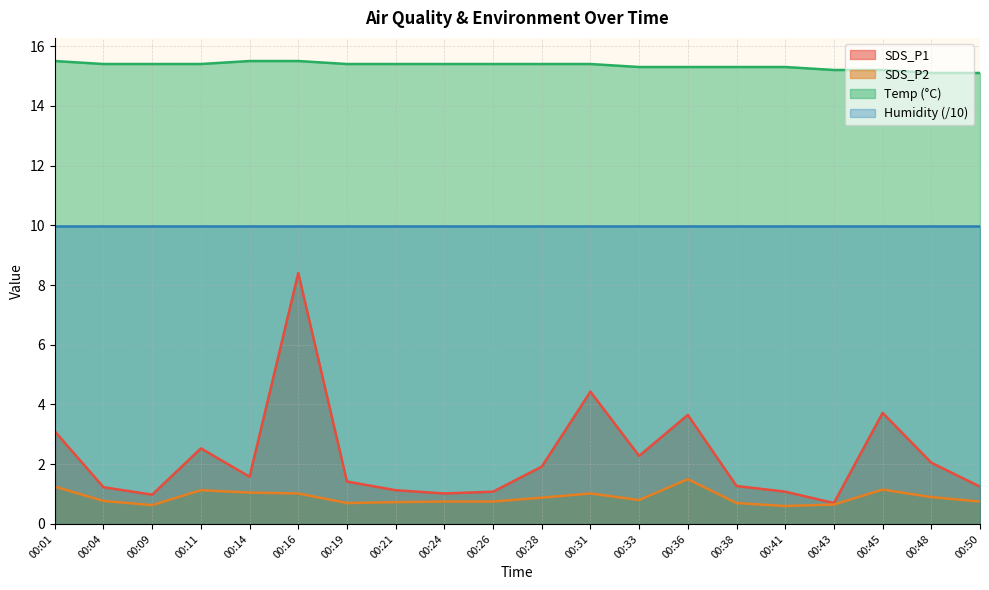

Which has a higher value, 00:50 or 00:24?

00:50